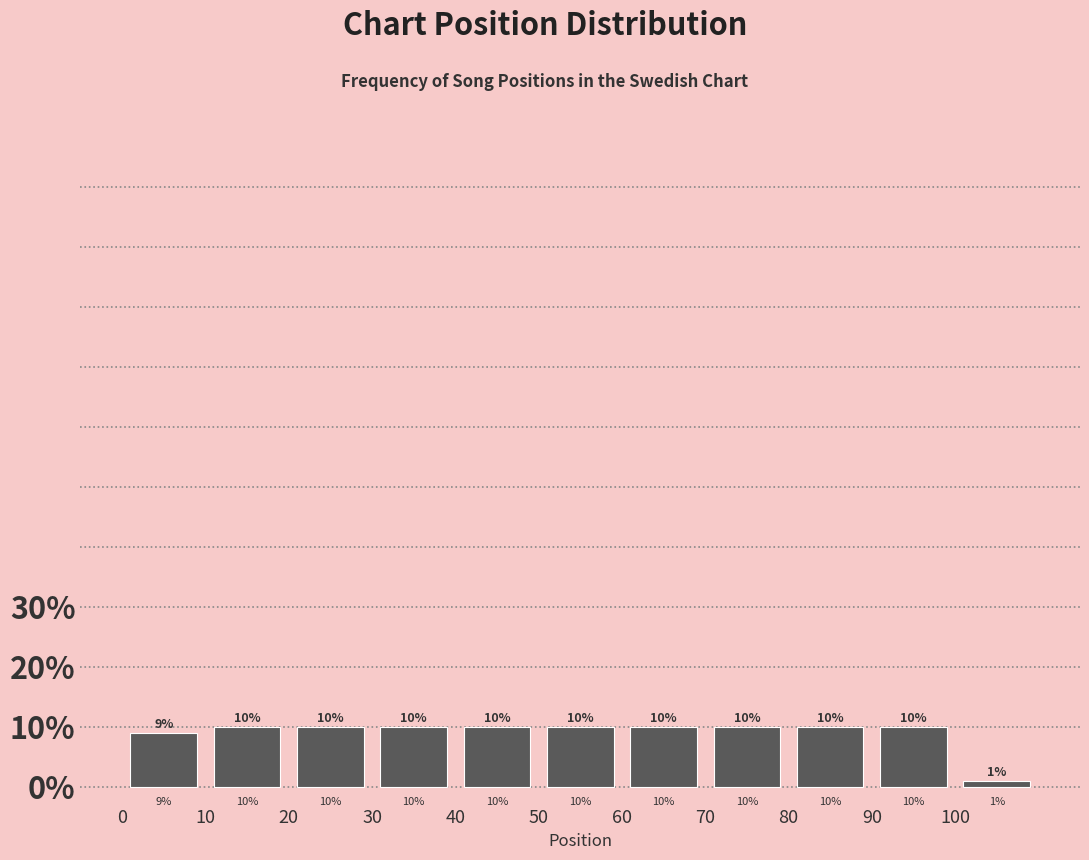

What is the height of the bar covering 90 to 100 on the x-axis?

10